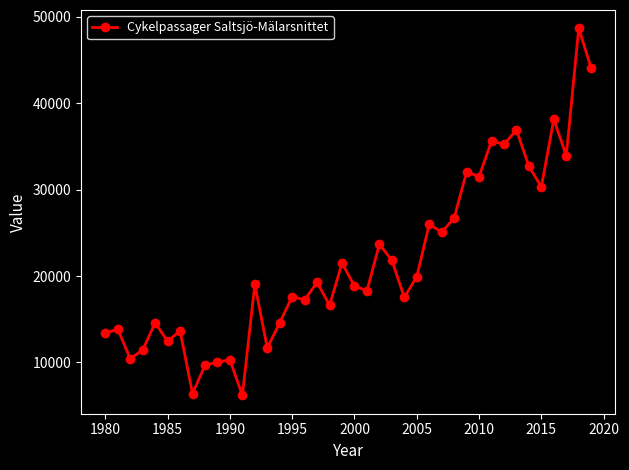

How many categories are shown in the chart?

40